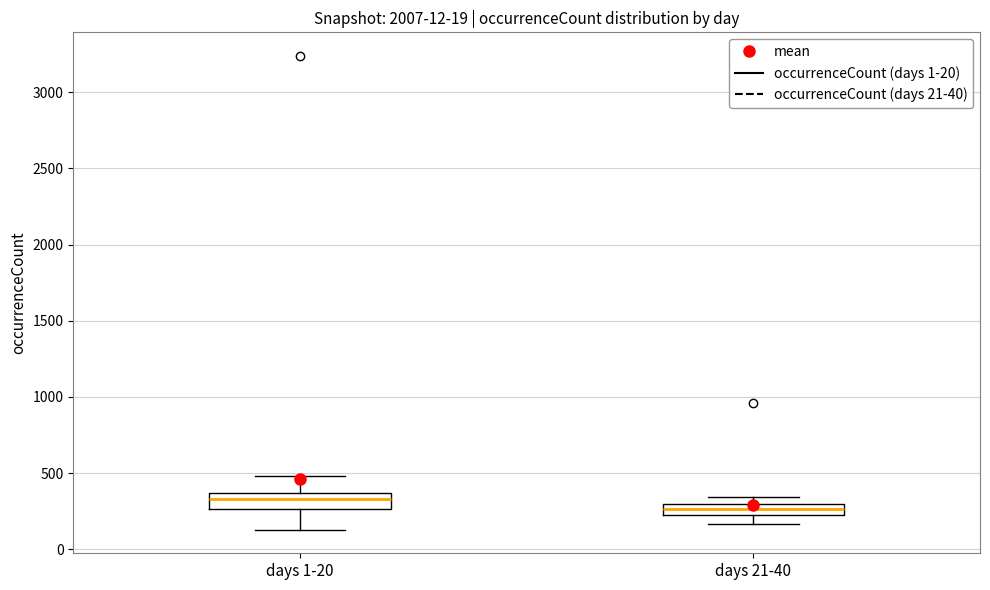

Where is the upper edge of the box for days 21-40 on the y-axis? The values are not printed on the chart, so give them approximately, as read against the axis.

300